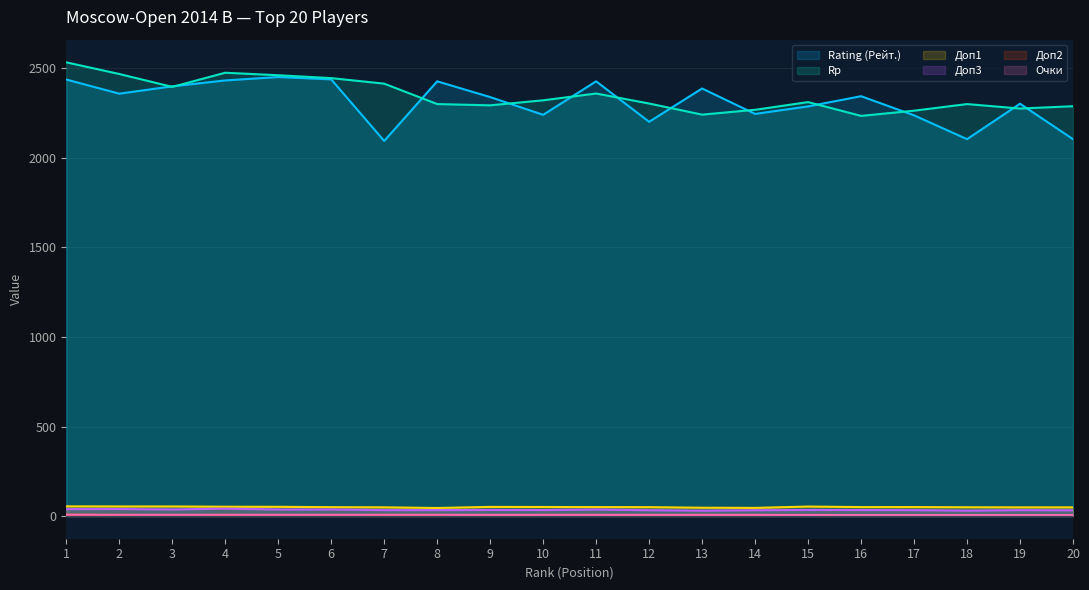

Reading left to right, list all the values displayed in this chart.

Rating (Рейт.): 1=2438.0	2=2359.0	3=2400.0	4=2433.0	5=2452.0	6=2439.0	7=2095.0	8=2428.0	9=2340.0	10=2241.0	11=2428.0	12=2202.0	13=2388.0	14=2246.0	15=2288.0	16=2345.0	17=2238.0	18=2105.0	19=2303.0	20=2105.0
Rp: 1=2534.0	2=2469.0	3=2397.0	4=2476.0	5=2462.0	6=2446.0	7=2415.0	8=2301.0	9=2294.0	10=2322.0	11=2360.0	12=2304.0	13=2242.0	14=2269.0	15=2312.0	16=2235.0	17=2264.0	18=2301.0	19=2276.0	20=2289.0
Очки: 1=7.5	2=7.0	3=7.0	4=7.0	5=7.0	6=7.0	7=7.0	8=7.0	9=6.5	10=6.5	11=6.5	12=6.5	13=6.5	14=6.5	15=6.0	16=6.0	17=6.0	18=6.0	19=6.0	20=6.0
Доп1: 1=54.0	2=53.5	3=53.5	4=52.0	5=51.5	6=49.5	7=48.5	8=45.0	9=51.0	10=50.5	11=50.0	12=49.5	13=46.5	14=45.5	15=53.0	16=50.0	17=50.0	18=49.0	19=48.5	20=48.5
Доп2: 1=7.0	2=6.0	3=5.0	4=6.0	5=5.0	6=5.0	7=6.0	8=6.0	9=4.0	10=6.0	11=6.0	12=5.0	13=6.0	14=5.0	15=6.0	16=5.0	17=5.0	18=4.0	19=5.0	20=5.0
Доп3: 1=38.5	2=39.0	3=36.5	4=41.0	5=36.5	6=36.5	7=33.0	8=33.0	9=34.0	10=33.5	11=36.5	12=32.5	13=30.0	14=32.5	15=34.0	16=33.5	17=33.0	18=30.0	19=33.0	20=32.0